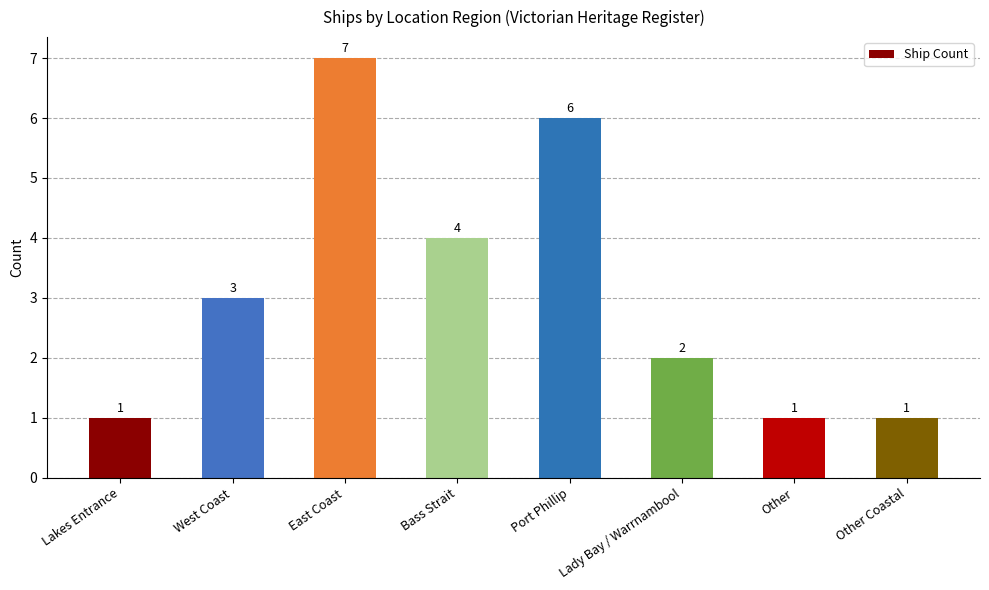

Does the chart contain any negative values?

No